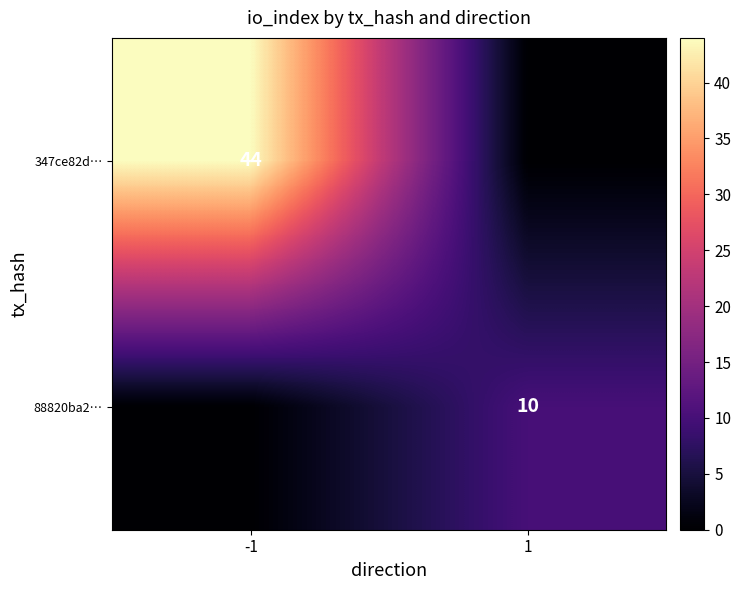

Is it true that 347ce82d… equals 63 at -1?

False